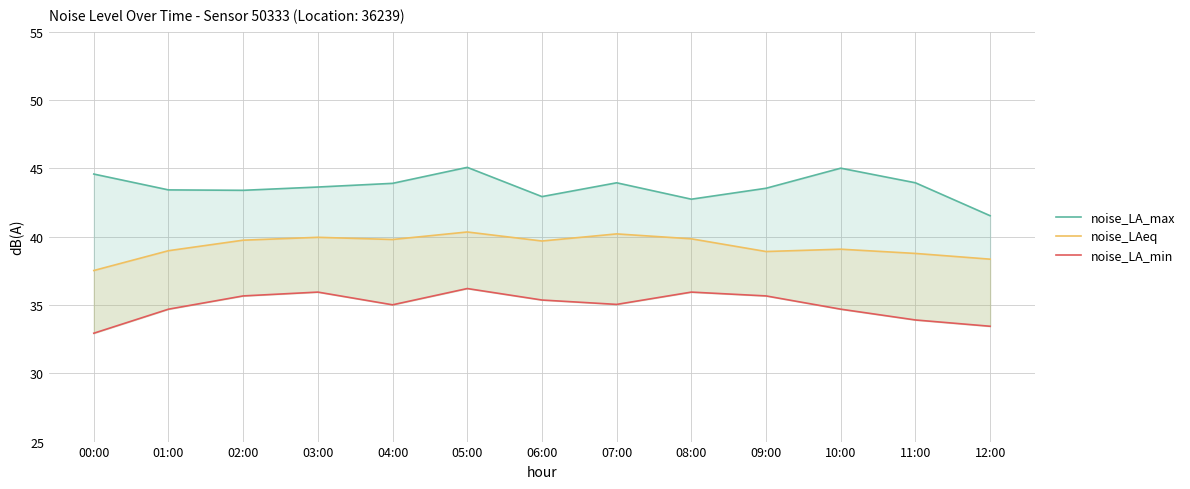

True or false: noise_LAeq has a value of 13.6 at 05:00.

False